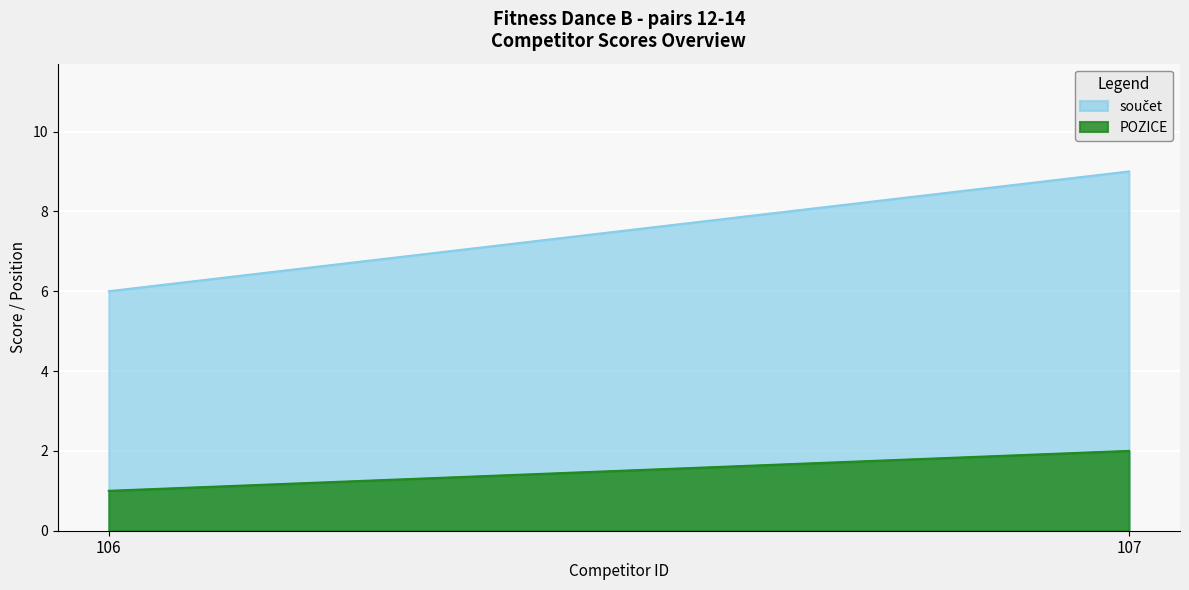

Rank the categories by POZICE value from highest to lowest.

107, 106